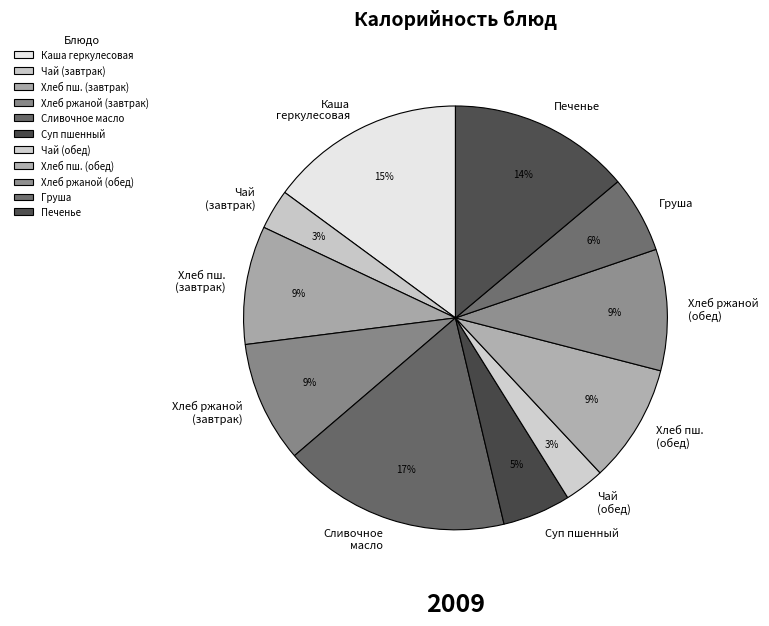

Does Груша account for over 50% of the chart?

No